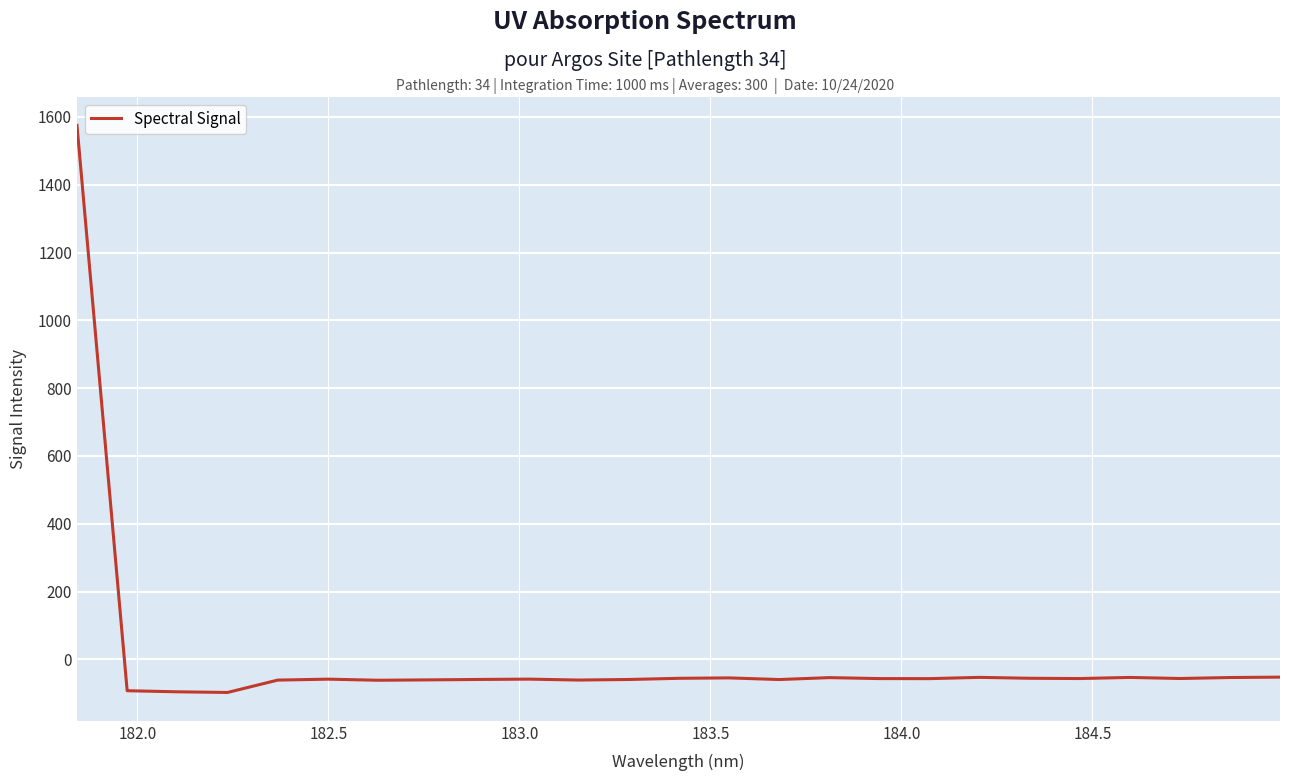

How many lines are shown in the chart?

1